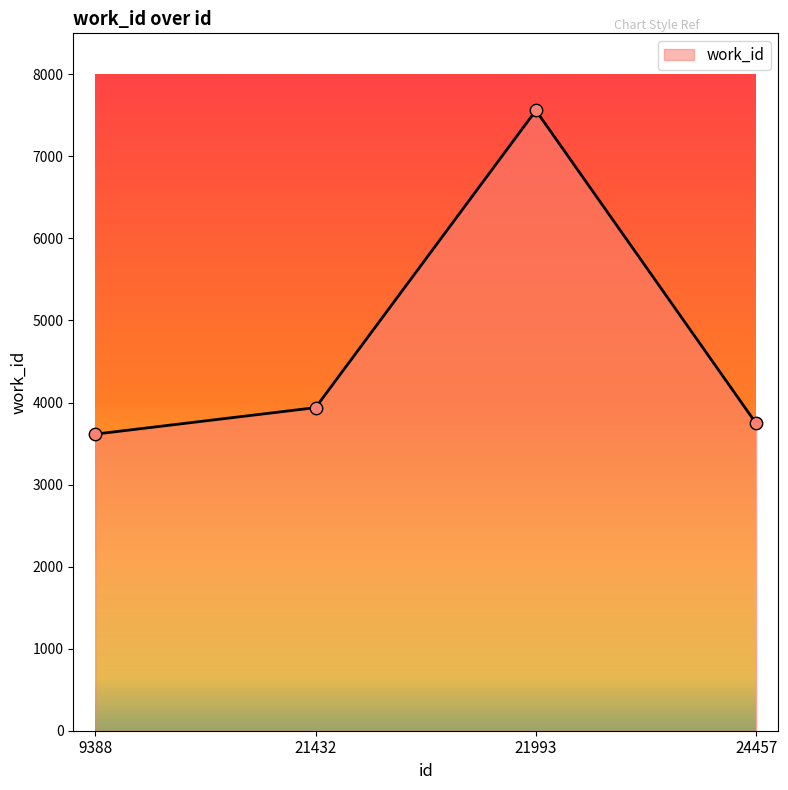

What is the change in value from 9388 to 24457?

+130